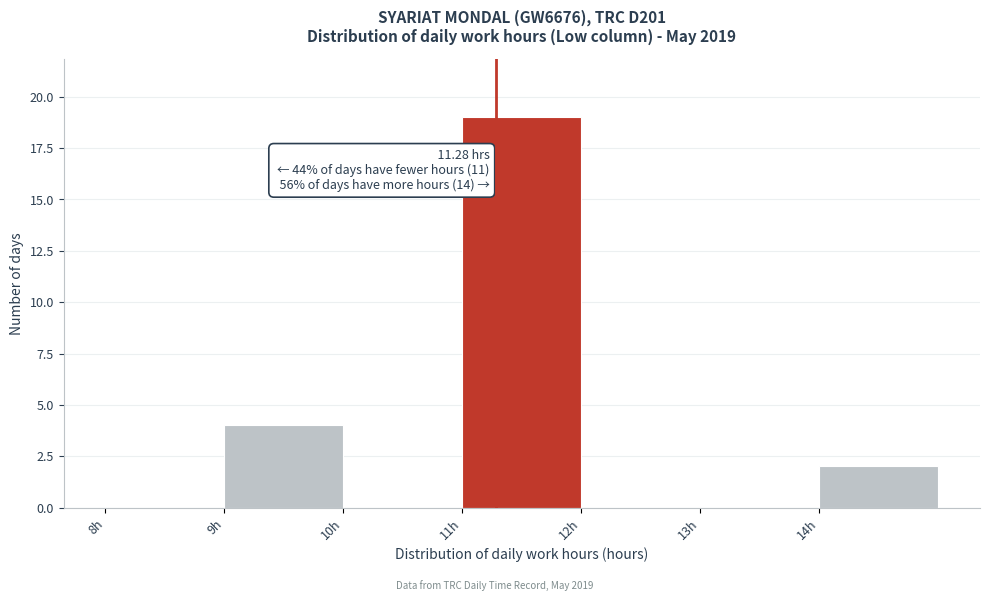

Over which range of the x-axis is the bar tallest?

11 to 12